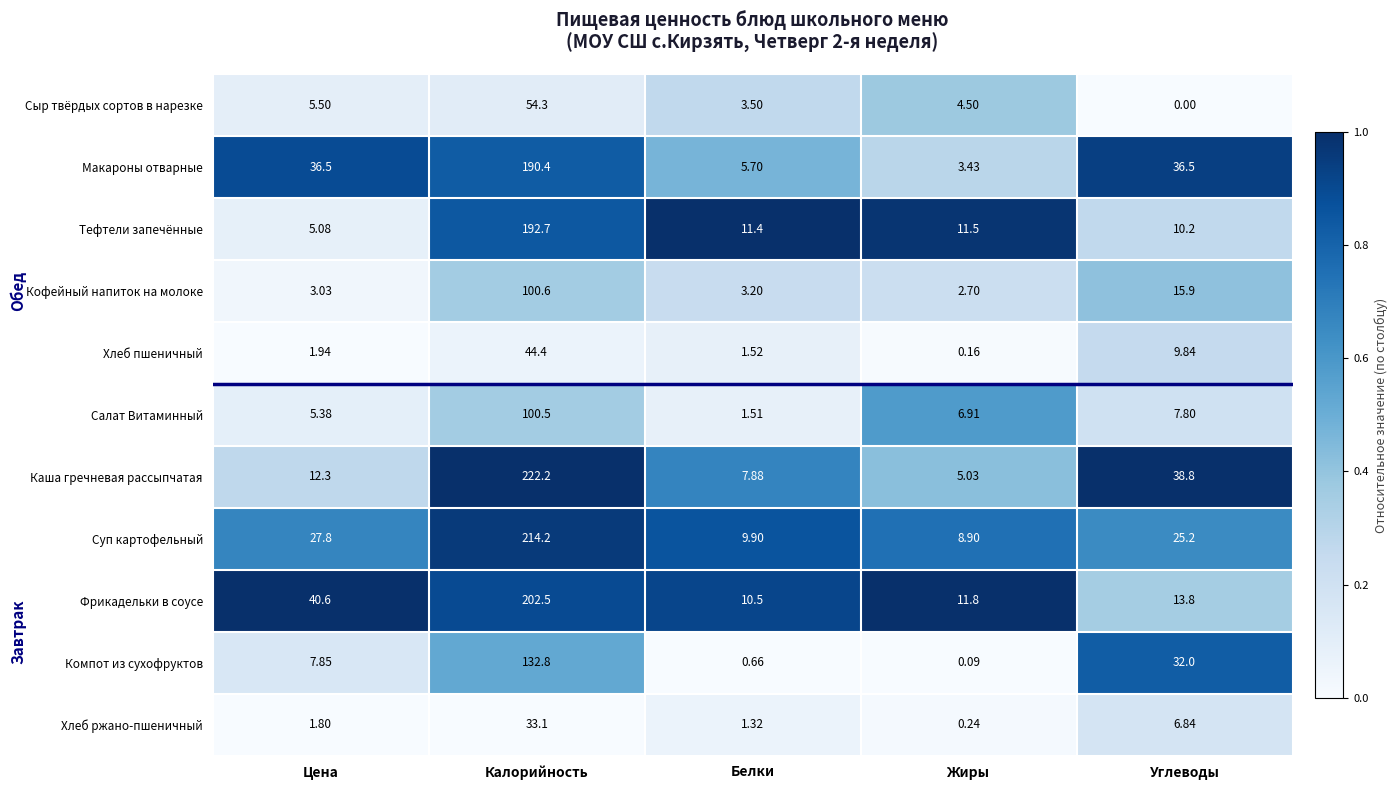

Count the number of categories in the chart.

5